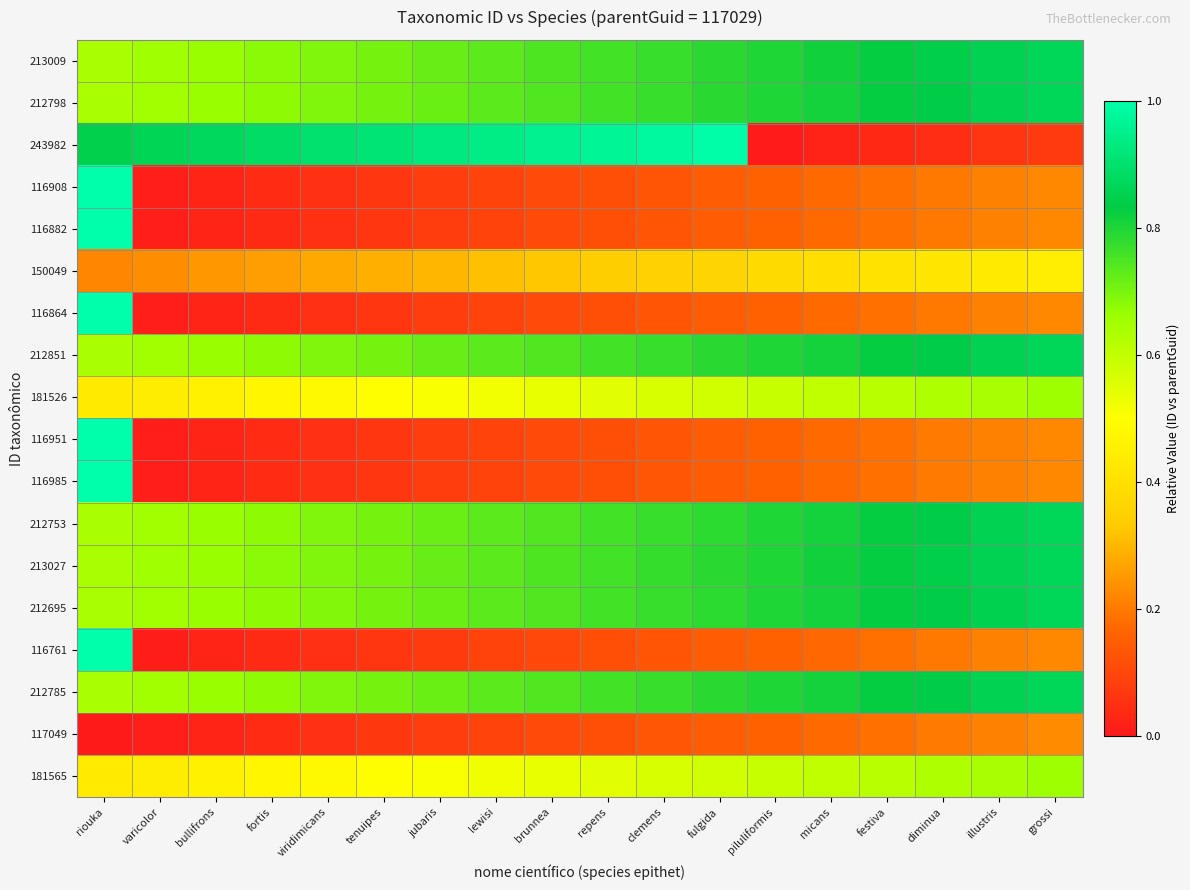

At how many categories does at least one series exceed 0?

18